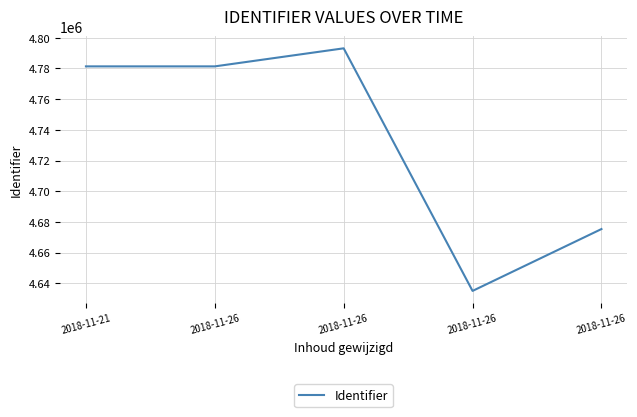

Where is the first local minimum?

2018-11-26